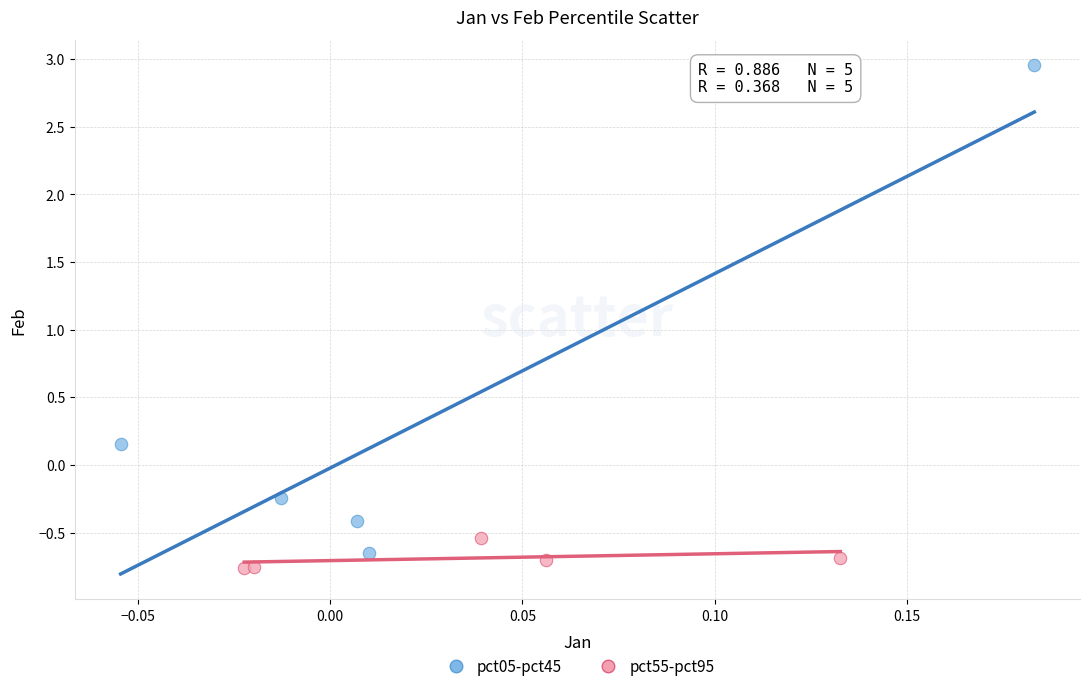

Which series reaches the minimum Y coordinate?

pct55-pct95